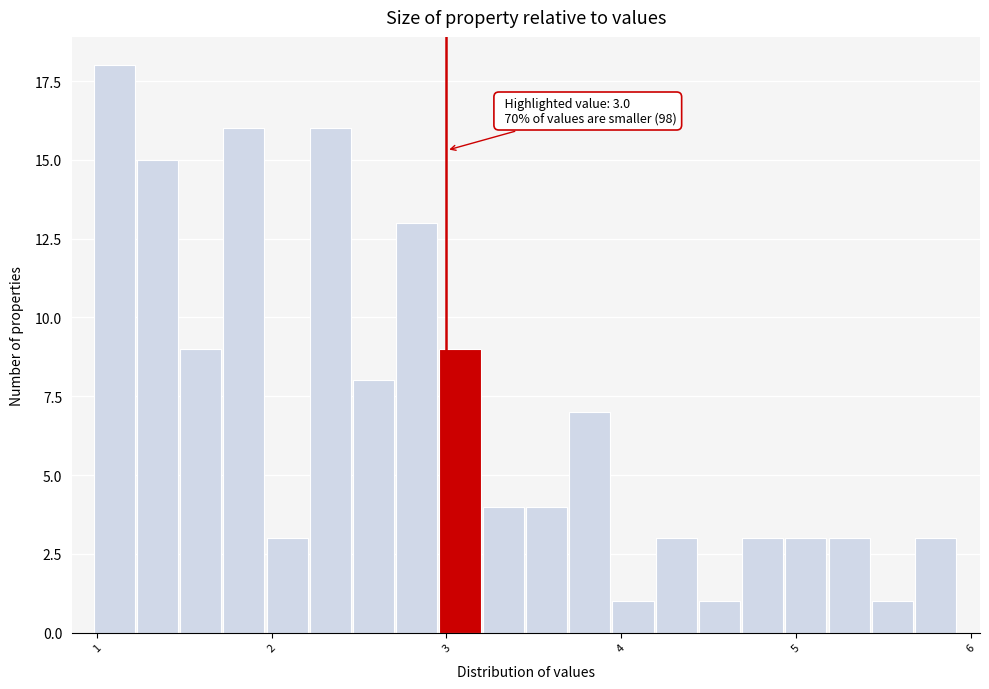

Read against the x-axis, roughly where is the centre of the tallest bar?

1.1